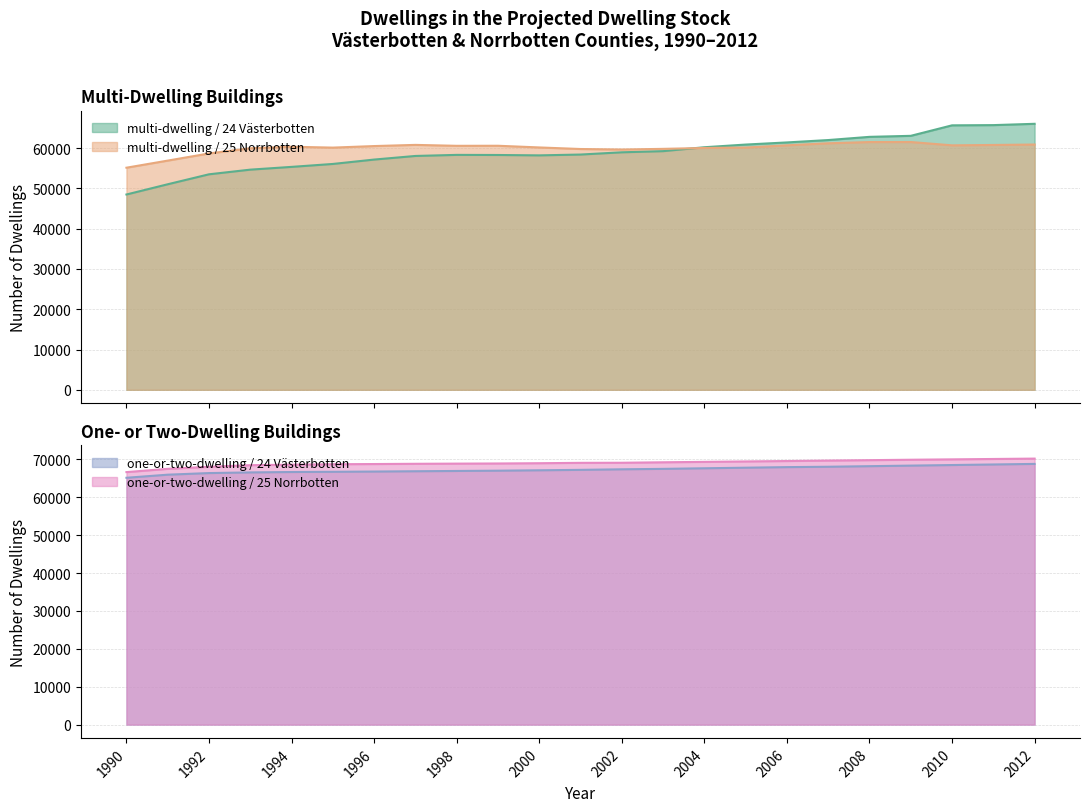

What is the total value across all series at 2011?

265196